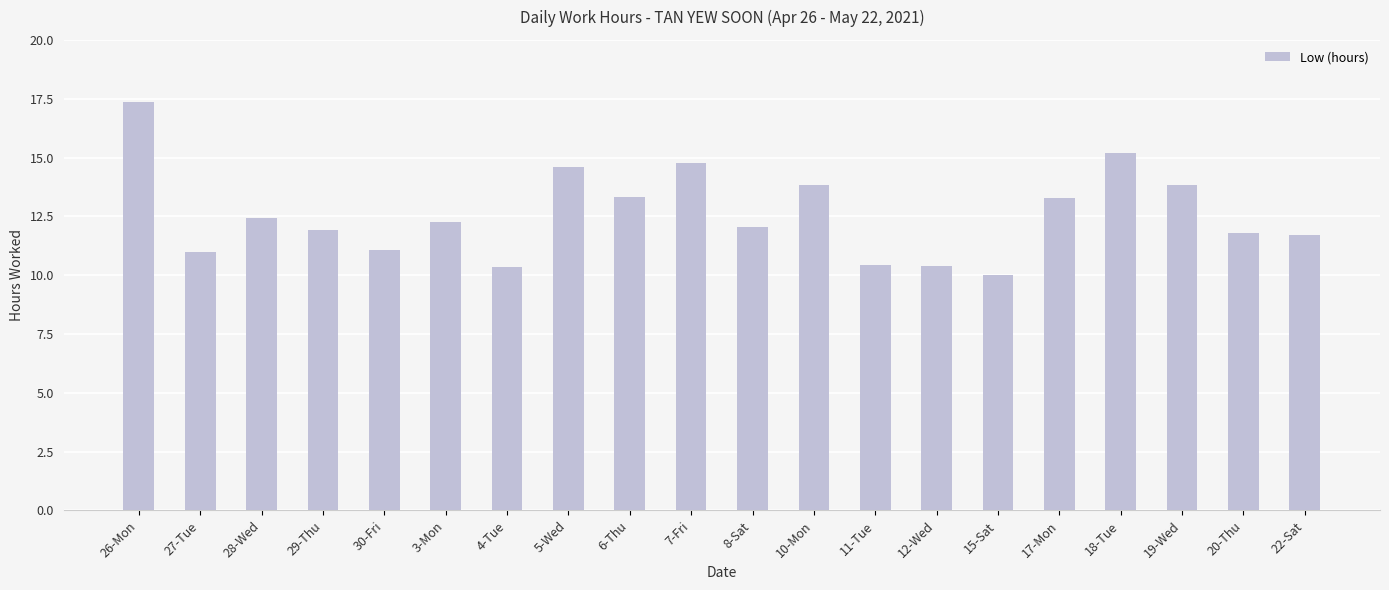

What is the value of the 10th bar from the left?

14.8